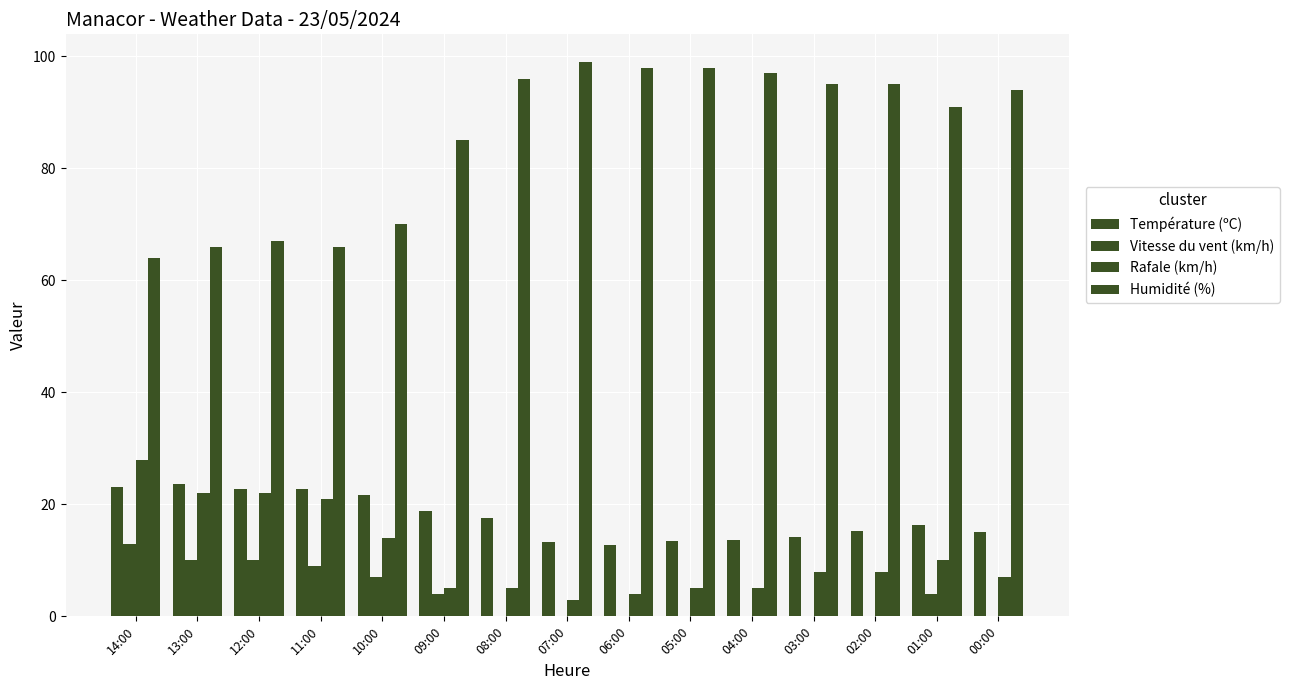

At how many categories does at least one series exceed 45?

15